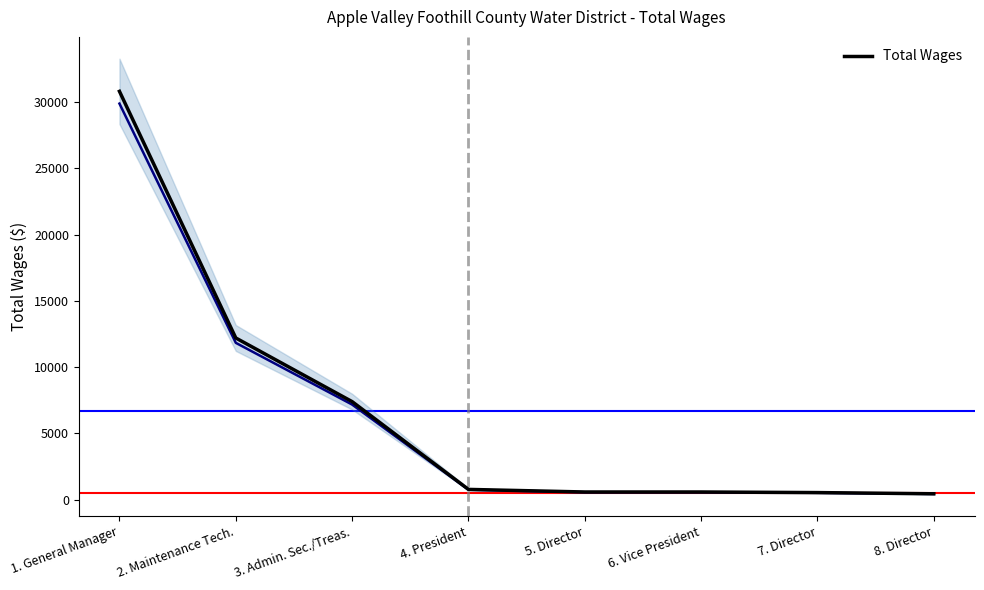

The chart shows a value of 8242 at 2. Maintenance Tech.. True or false?

False